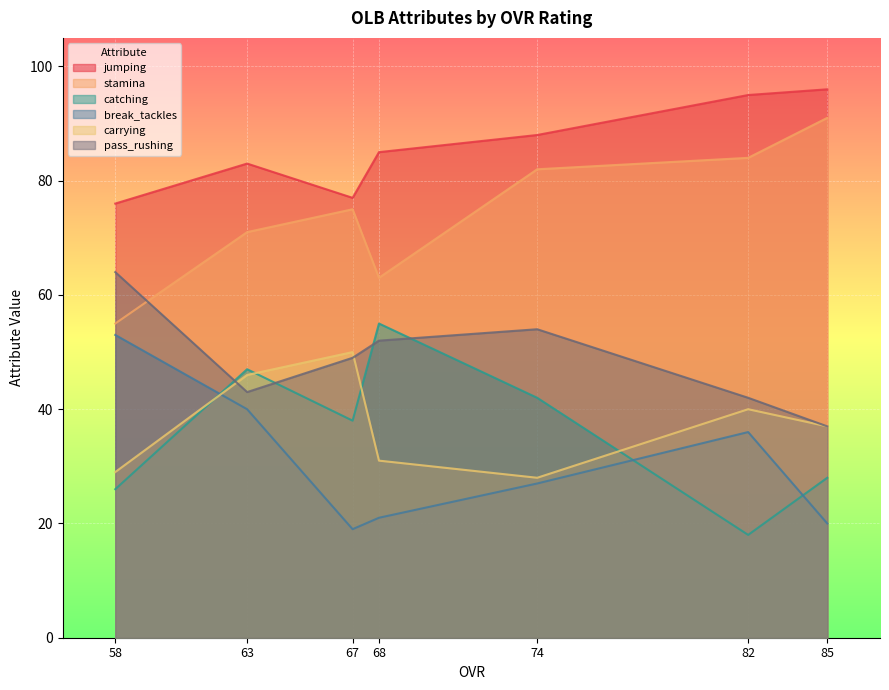

What is the difference between the maximum and minimum values in the stamina series?

36